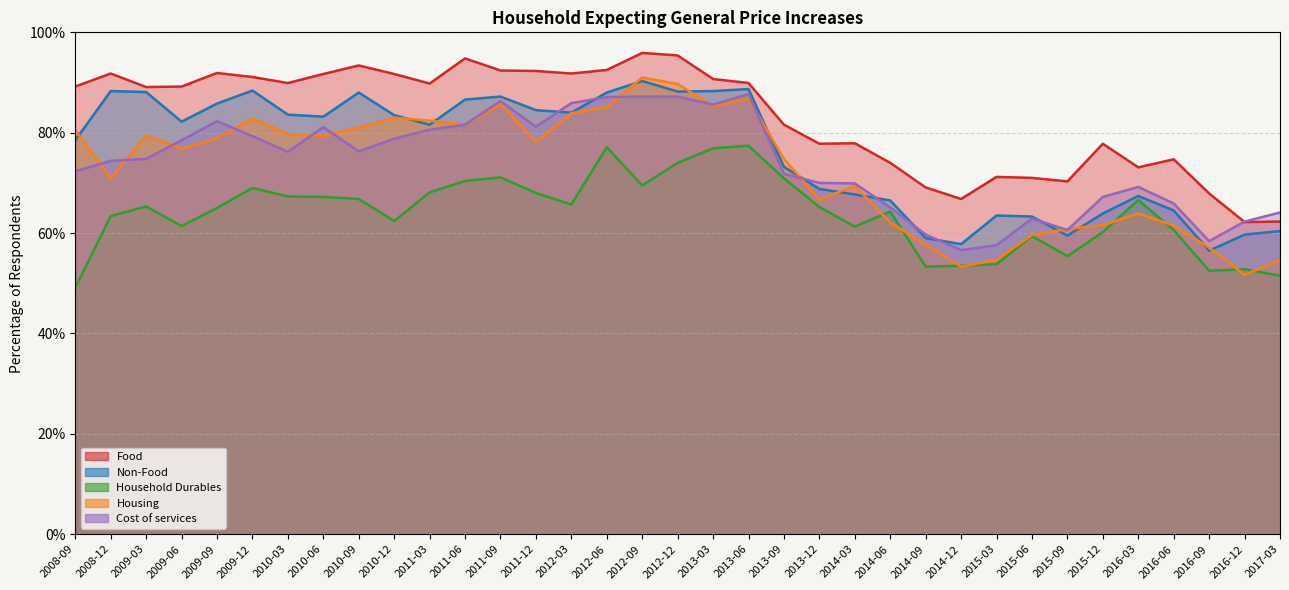

Which series has the largest range (max minus min)?

Housing